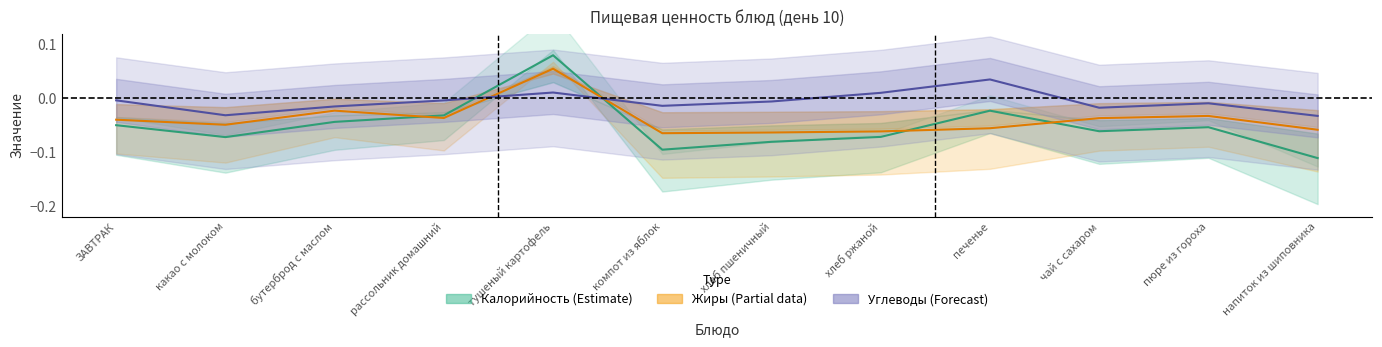

The value of Углеводы at напиток из шиповника is -0.0. True or false?

False